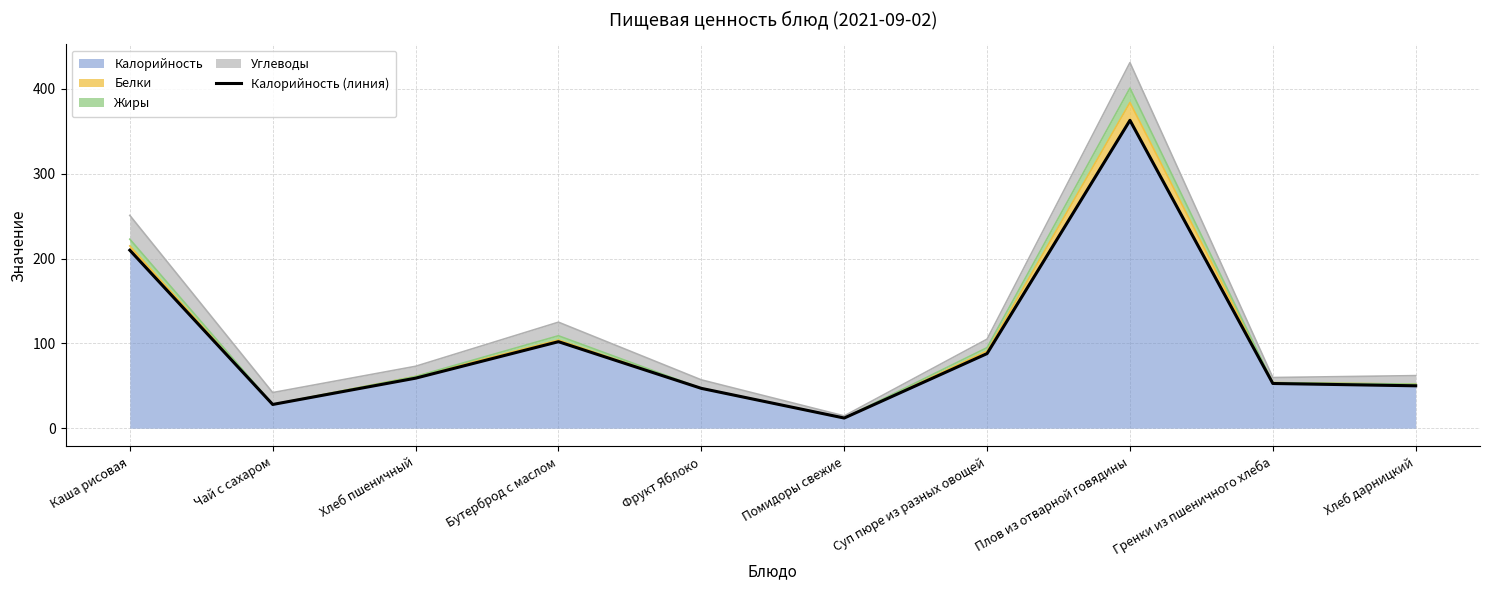

Between Каша рисовая and Суп пюре из разных овощей, which is larger?

Каша рисовая